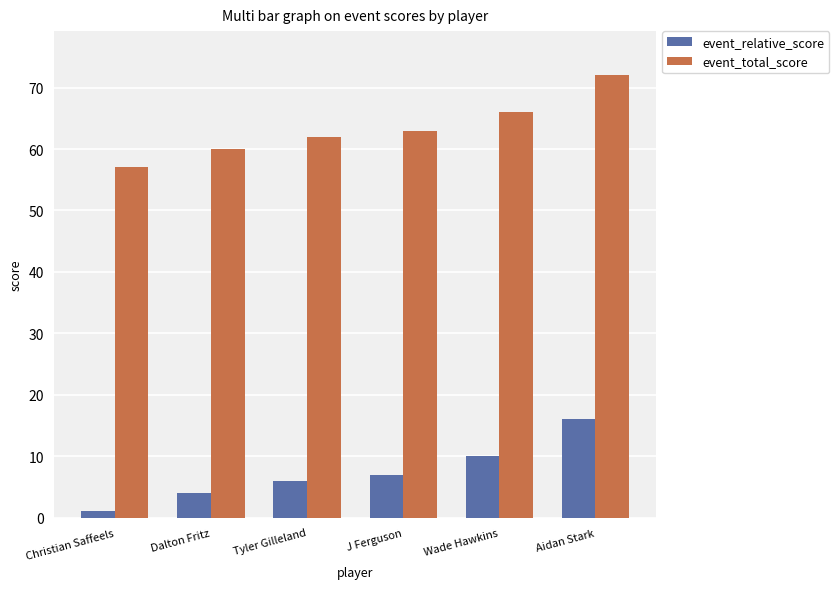

How many bars are there in each group?

2